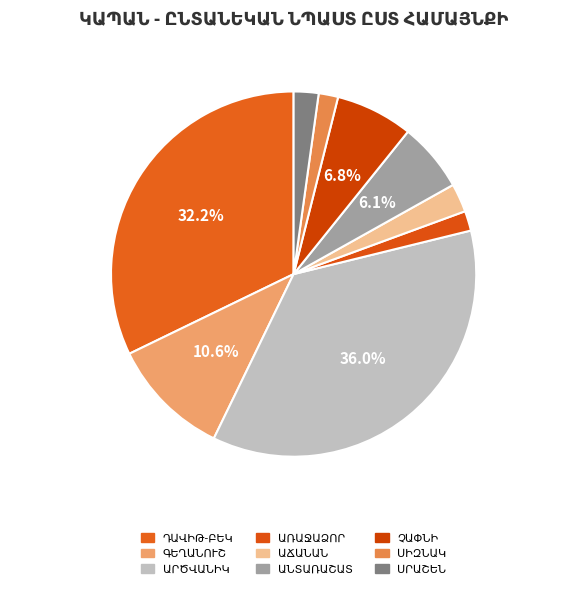

Which category has the smallest portion of the pie?

ՍԻԶՆԱԿ